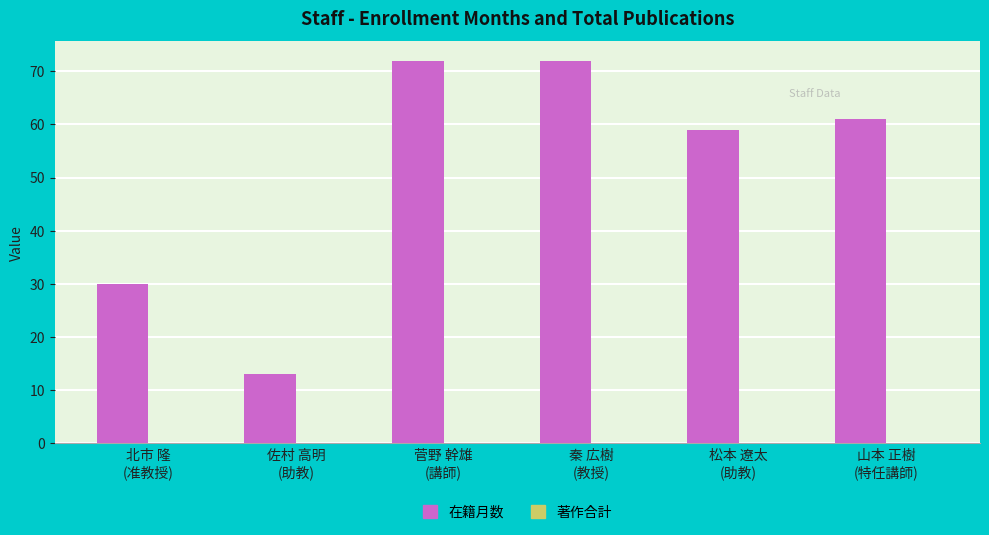

What is the smallest value displayed?

13